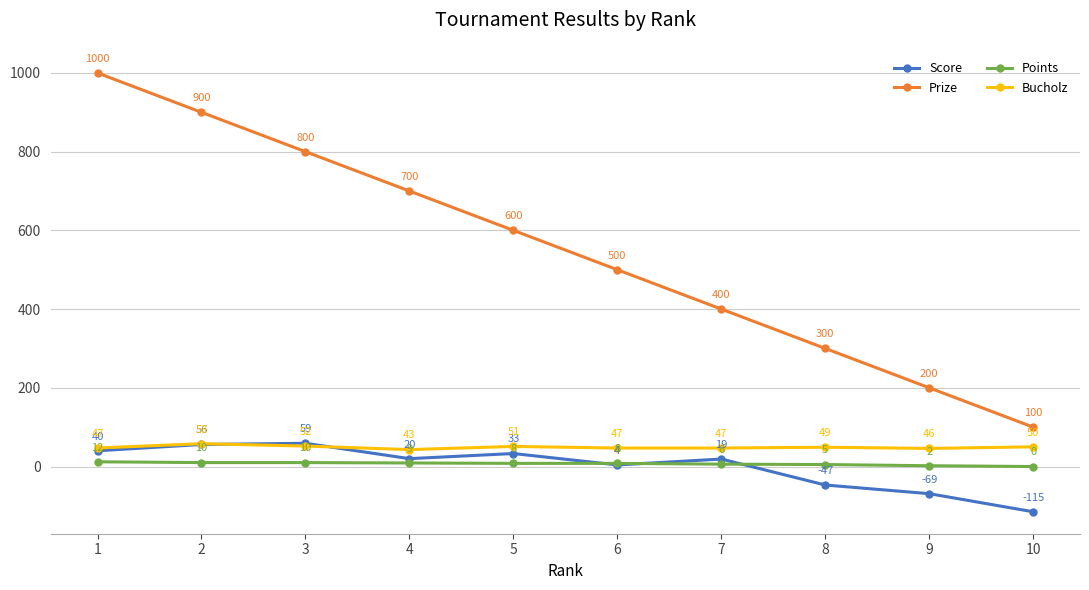

At which category does the chart reach its minimum across all series?

10